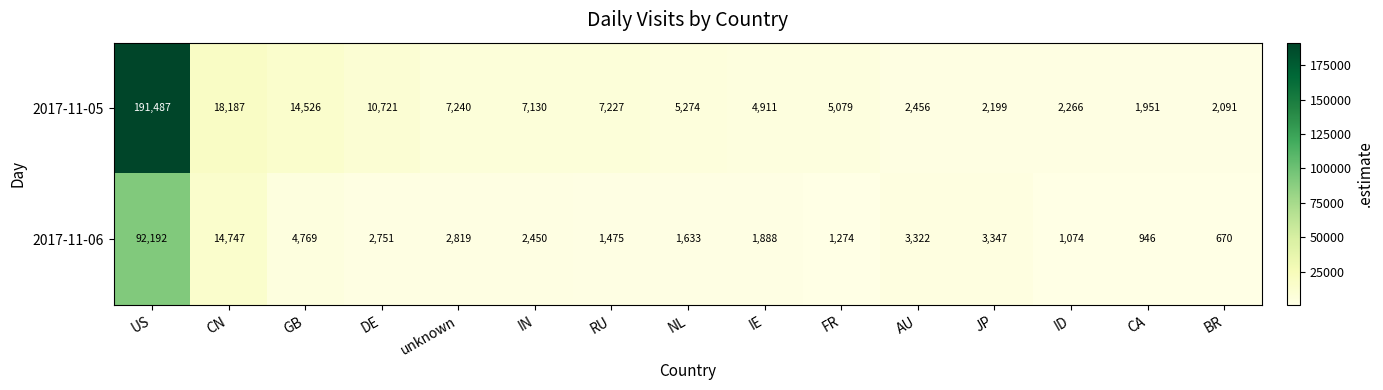

At which label does 2017-11-05 first exceed 5274?

US